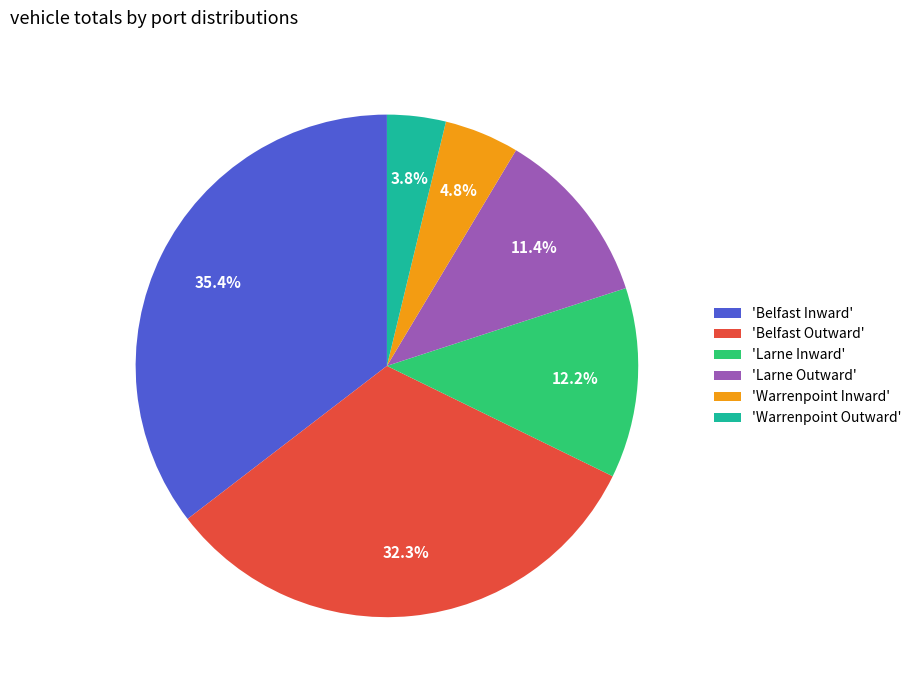

Count the number of slices in the pie.

6